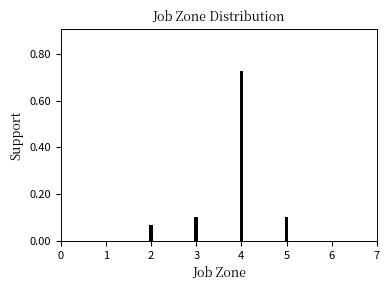

Which has a higher value, 4 or 2?

4